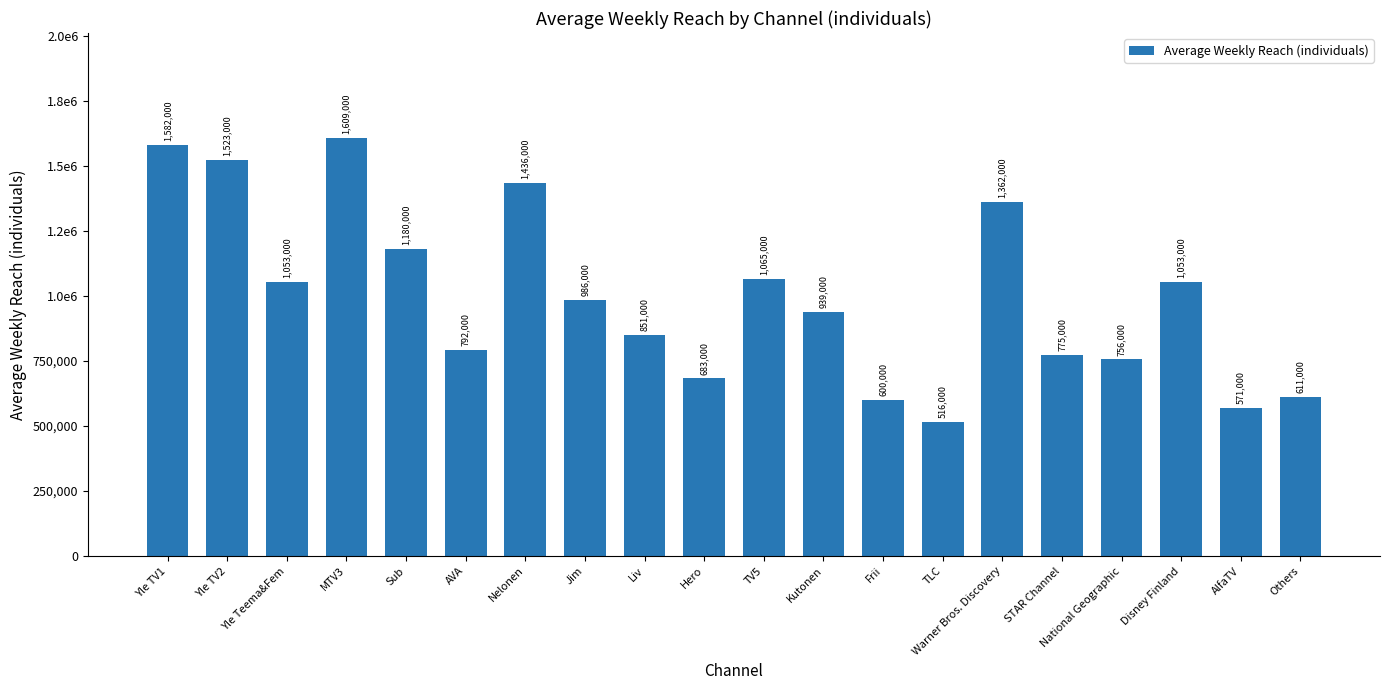

Rank the categories by value from highest to lowest.

MTV3, Yle TV1, Yle TV2, Nelonen, Warner Bros. Discovery, Sub, TV5, Yle Teema&Fem, Disney Finland, Jim, Kutonen, Liv, AVA, STAR Channel, National Geographic, Hero, Others, Frii, AlfaTV, TLC